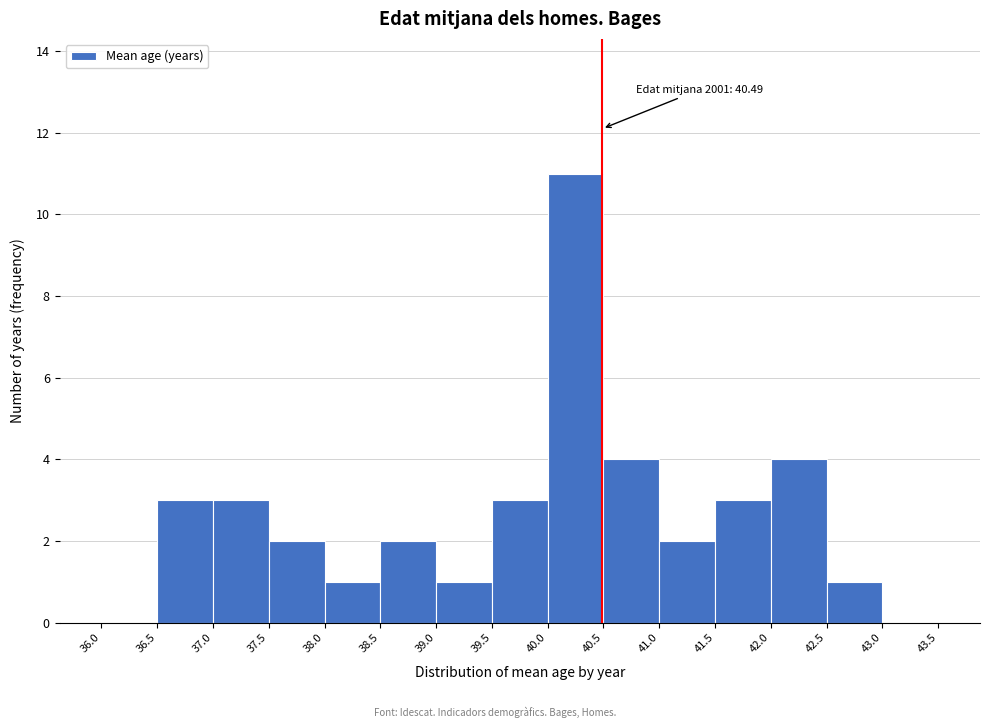

Which range on the x-axis has the tallest bar?

40.0 to 40.5